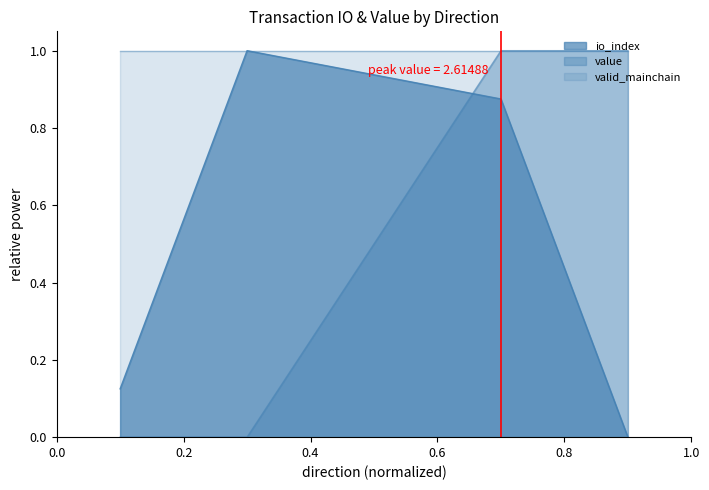

Is it true that value equals 0.3 at -1?

False